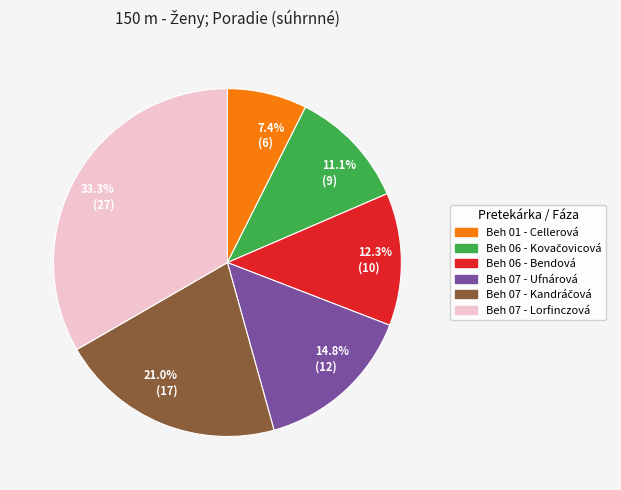

Rank the categories by value from highest to lowest.

33.3% (27), 21.0% (17), 14.8% (12), 12.3% (10), 11.1% (9), 7.4% (6)